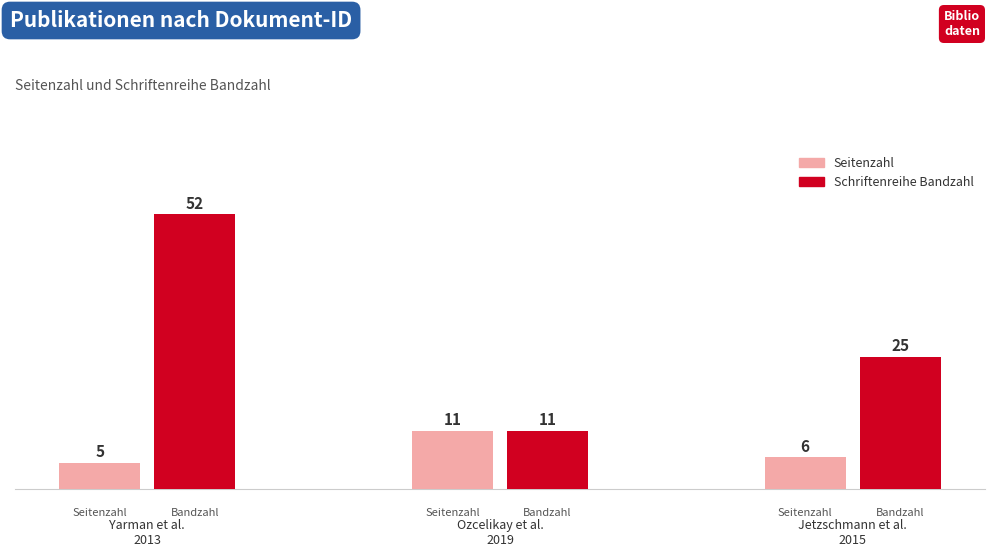

Which series has the largest range (max minus min)?

Schriftenreihe Bandzahl